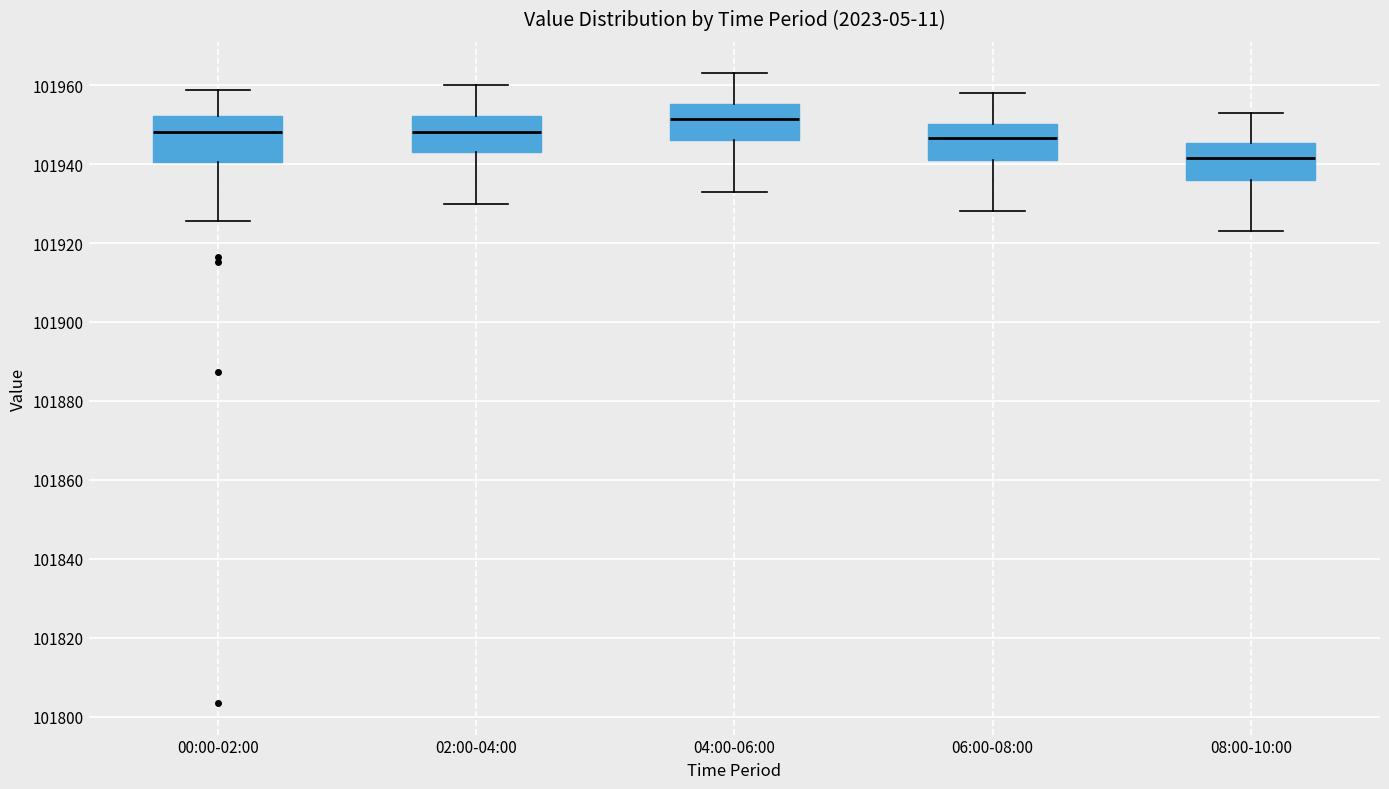

Reading left to right, transcribe this box plot: for each box, give where its median line is, the range the box spans, and where its two whiskers end, as read against the y-axis. The values are not printed on the chart, so give them approximately, as read against the axis.

00:00-02:00: median 101948, box 101940 to 101952, whiskers 101926 to 101958
02:00-04:00: median 101948, box 101944 to 101952, whiskers 101930 to 101960
04:00-06:00: median 101952, box 101946 to 101956, whiskers 101934 to 101964
06:00-08:00: median 101946, box 101942 to 101950, whiskers 101928 to 101958
08:00-10:00: median 101942, box 101936 to 101946, whiskers 101924 to 101954